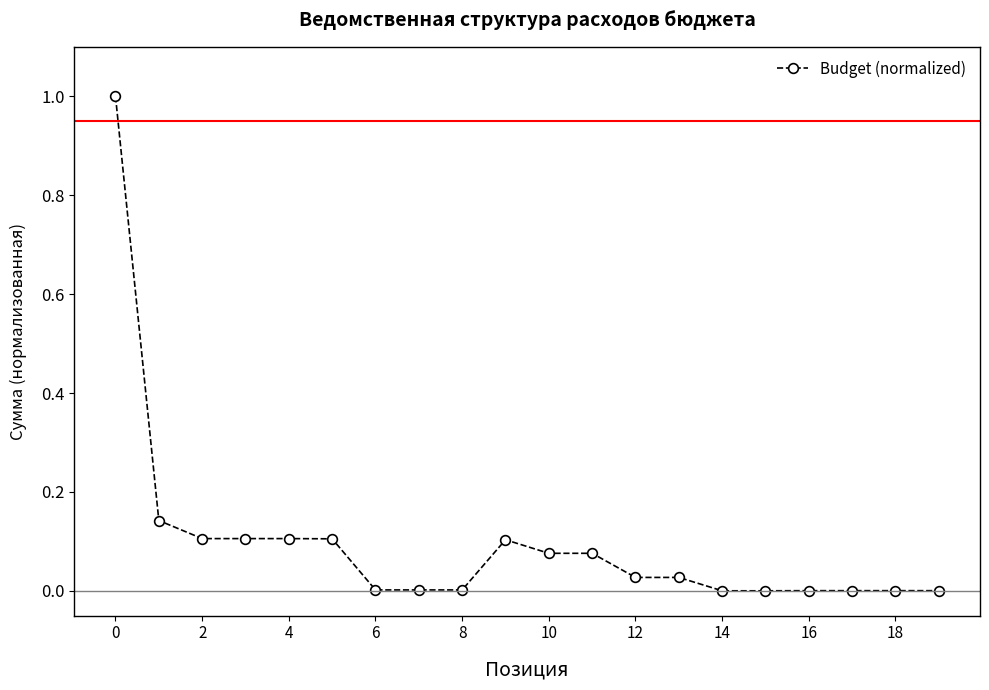

What is the greatest value displayed?

1.0